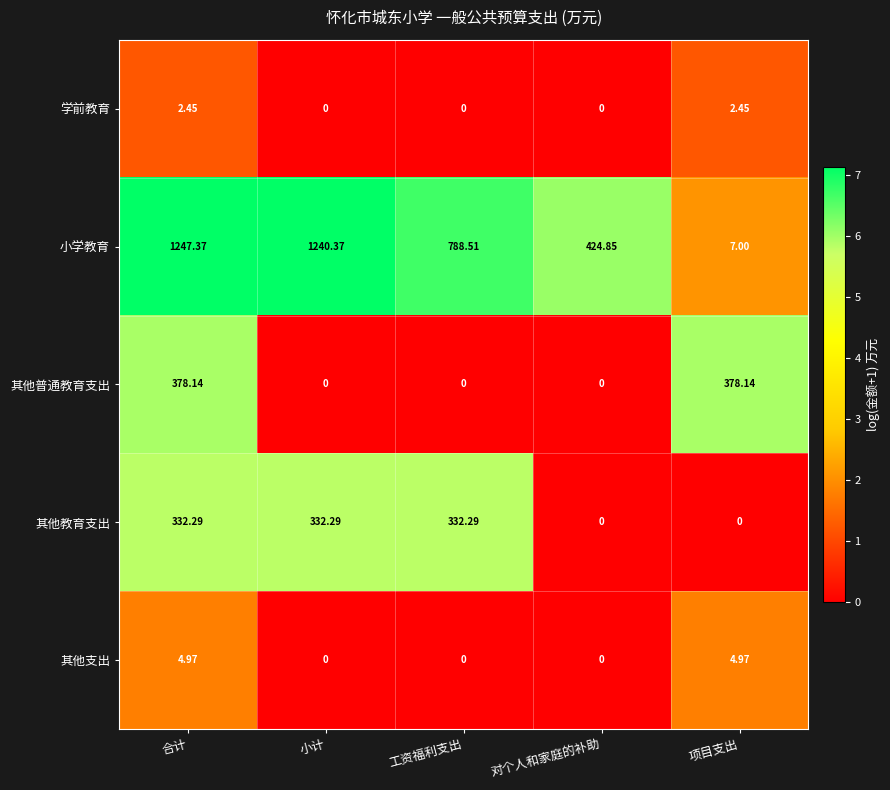

Where is 小学教育 nearest to the value 627?

工资福利支出